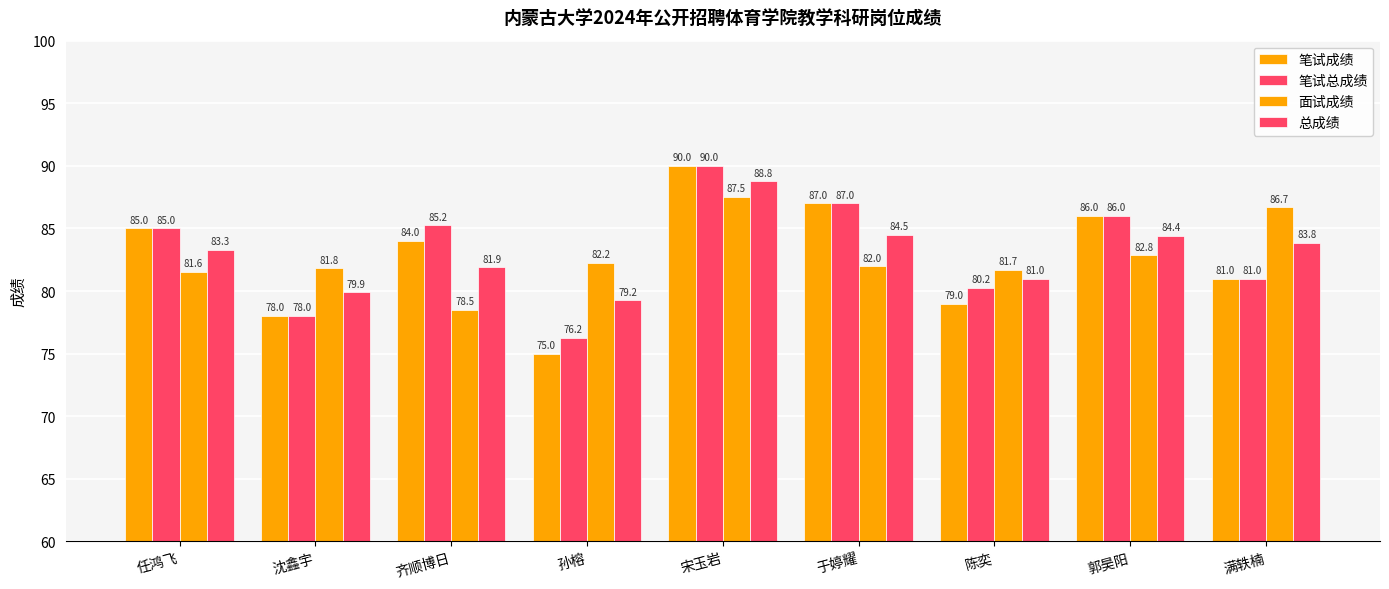

What is the sum of the 笔试成绩 values at 满轶楠 and 郭昊阳?

167.0